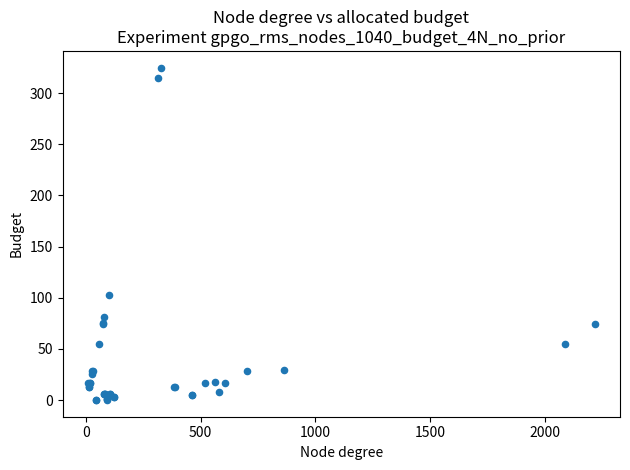

What Y value in the scatter plot is closest to 162?

102.5